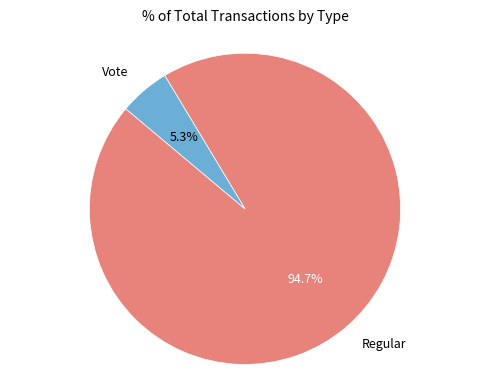

What is the smallest slice in the pie chart?

Vote